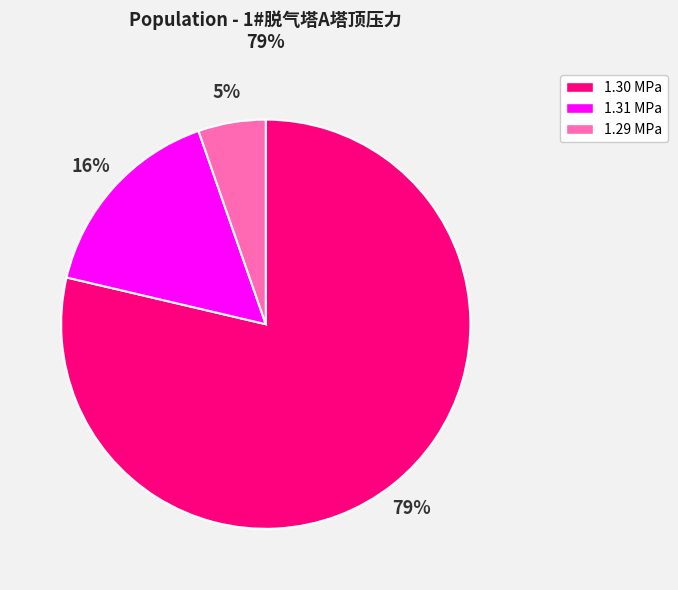

Which has a higher value, 1.30 MPa or 1.29 MPa?

1.30 MPa